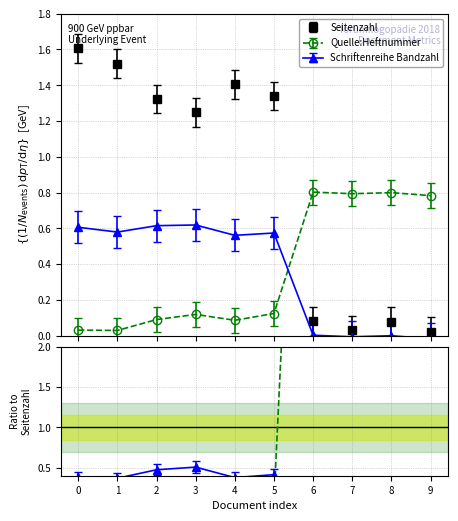

What is the average value of the Schriftenreihe Bandzahl series?

0.3